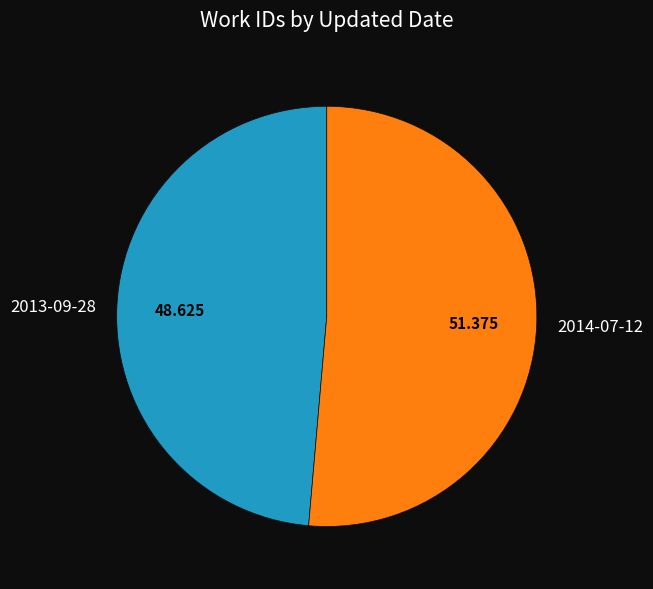

Rank the categories by value from lowest to highest.

2013-09-28, 2014-07-12